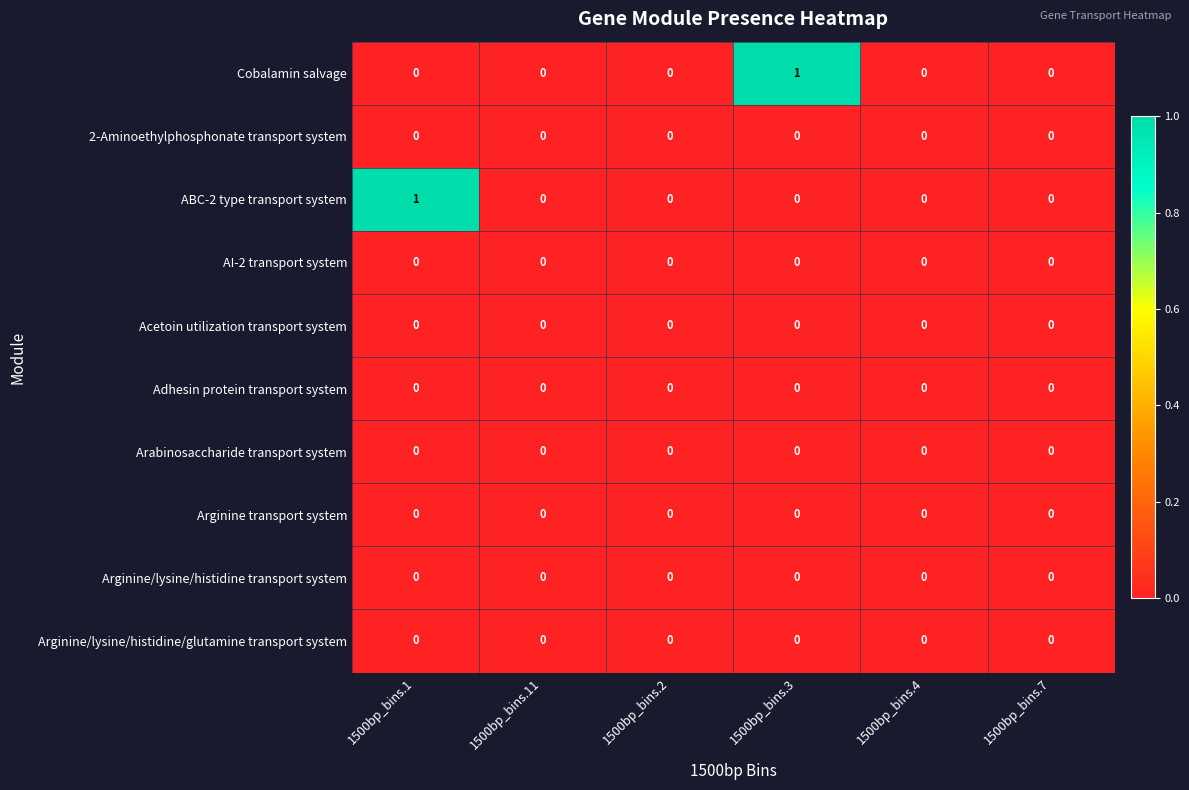

The Adhesin protein transport system series shows 0 at 1500bp_bins.3. True or false?

True